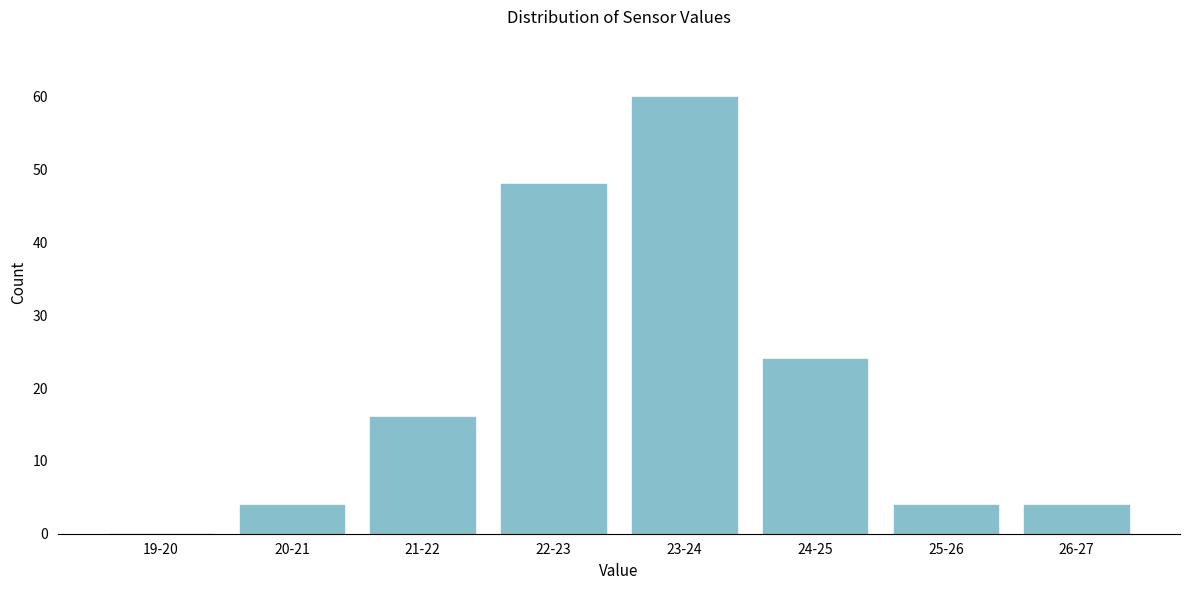

Reading right to left, extract all data points from this chart.

26-27=4	25-26=4	24-25=24	23-24=60	22-23=48	21-22=16	20-21=4	19-20=0